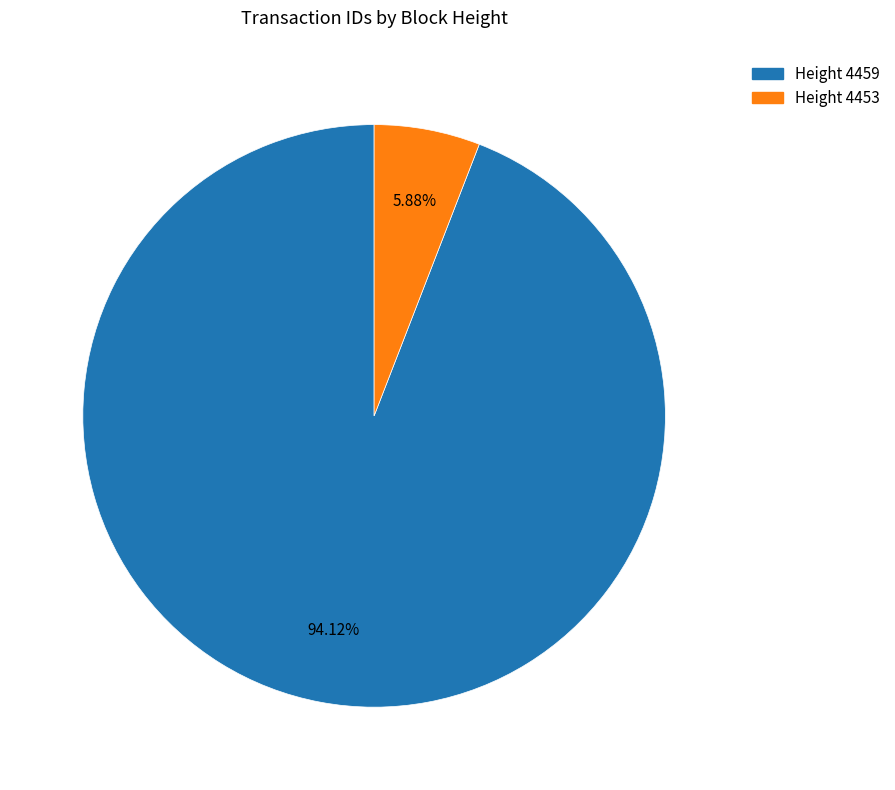

Is there a majority slice in this chart?

Yes